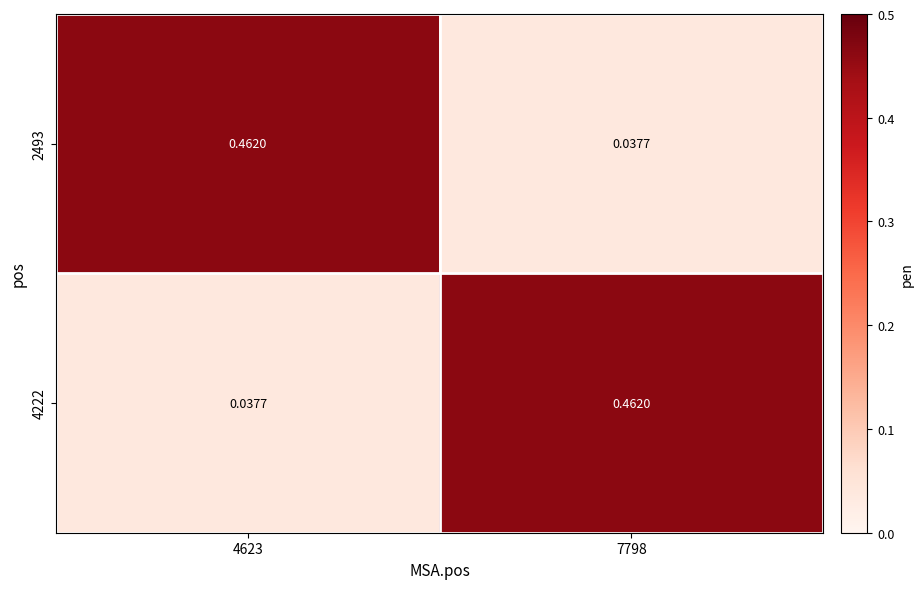

At how many categories does at least one series exceed 0?

2